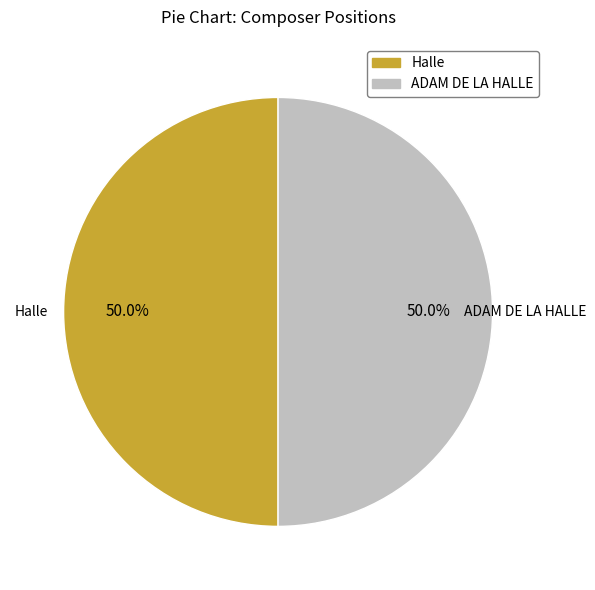

Combined, what portion of the pie is Halle and ADAM DE LA HALLE?

100.0%